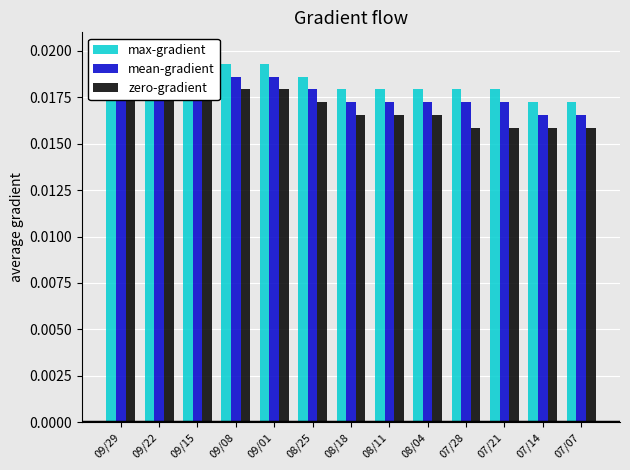

What is the sum of all mean-gradient values?

0.2